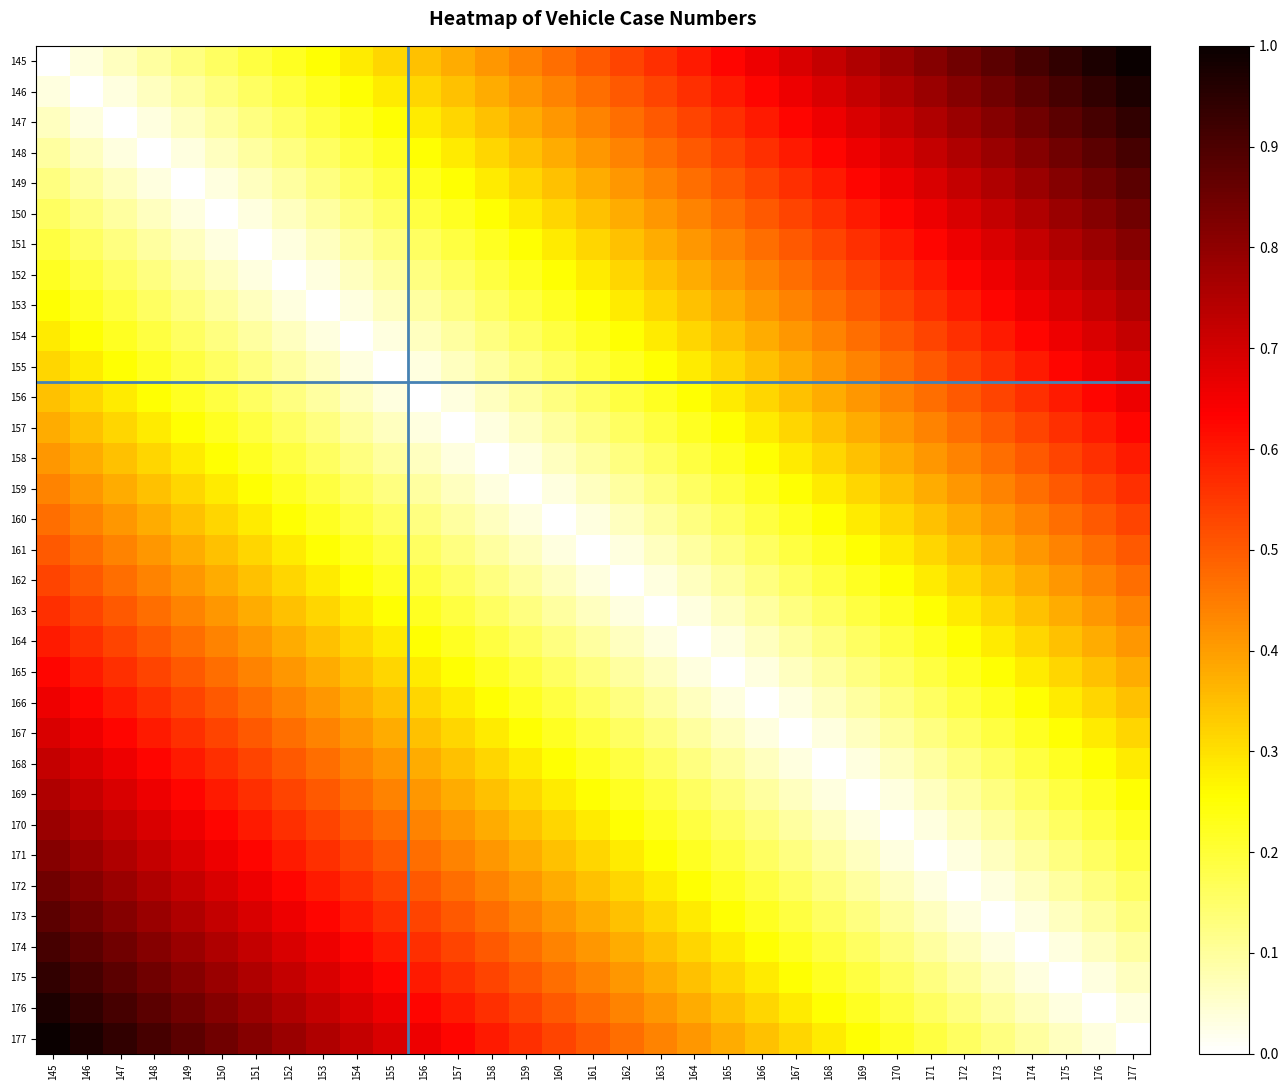

At how many categories does at least one series exceed 0?

33